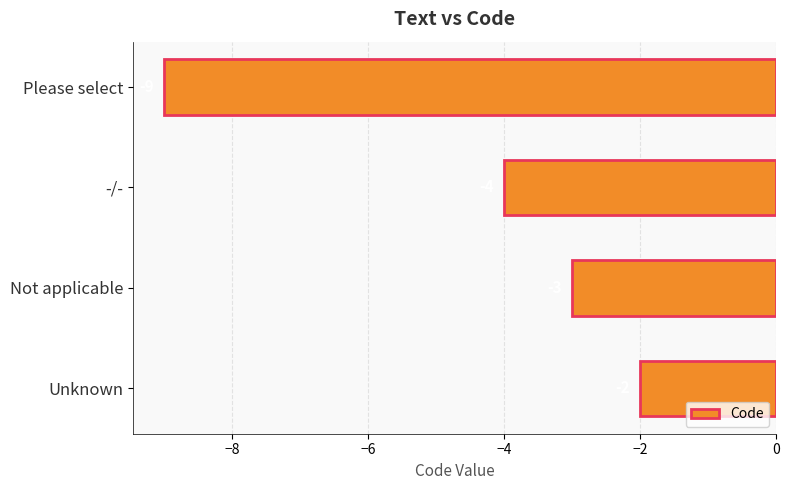

How many values are below -3?

2